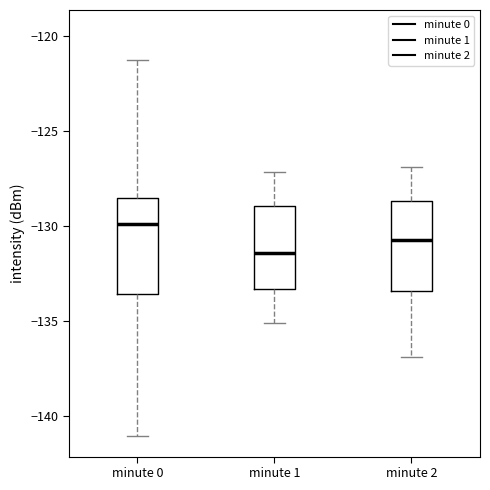

Where is the lower edge of the box for minute 1 on the y-axis? The values are not printed on the chart, so give them approximately, as read against the axis.

-133.5